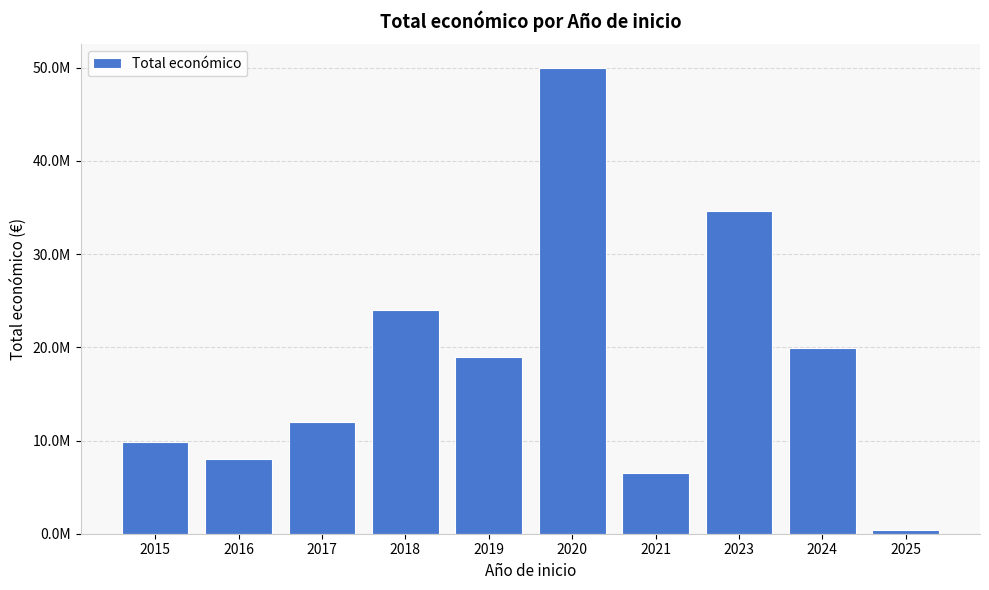

Reading right to left, transcribe all the data shown in this chart.

2025=418395	2024=19965215	2023=34607630	2021=6498438	2020=49999708	2019=18970779	2018=23992579	2017=12035892	2016=8035903	2015=9831219